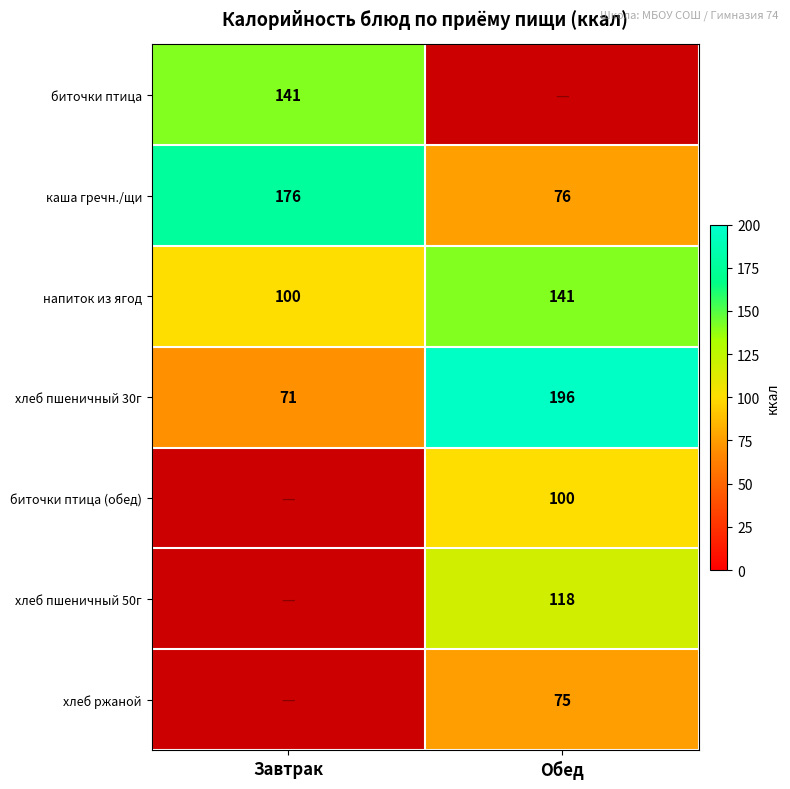

The value of хлеб пшеничный 30г at Завтрак is 71. True or false?

True